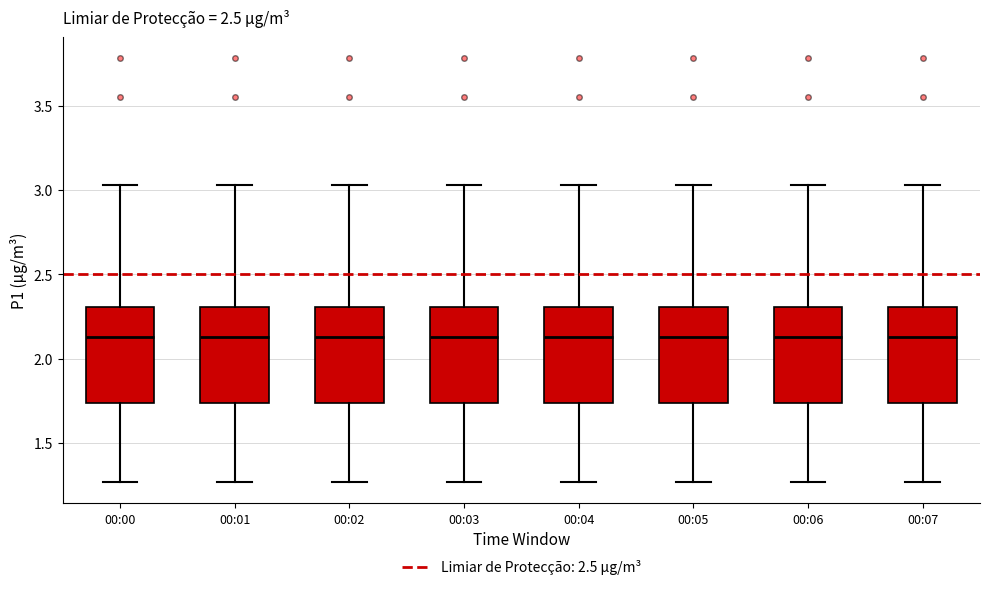

Where is the lower edge of the box for 00:01 on the y-axis? The values are not printed on the chart, so give them approximately, as read against the axis.

1.75